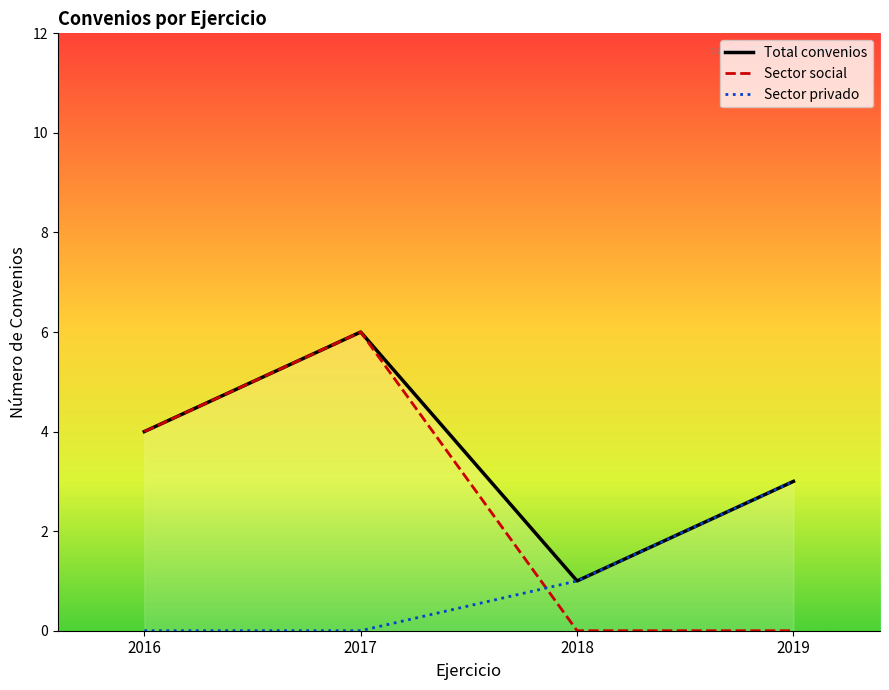

How many values in the Sector social series exceed 4?

1